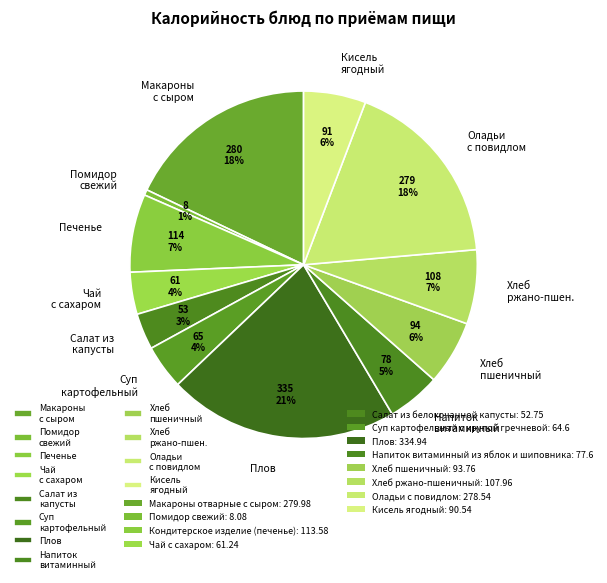

Is Хлеб пшеничный the majority of the pie?

No